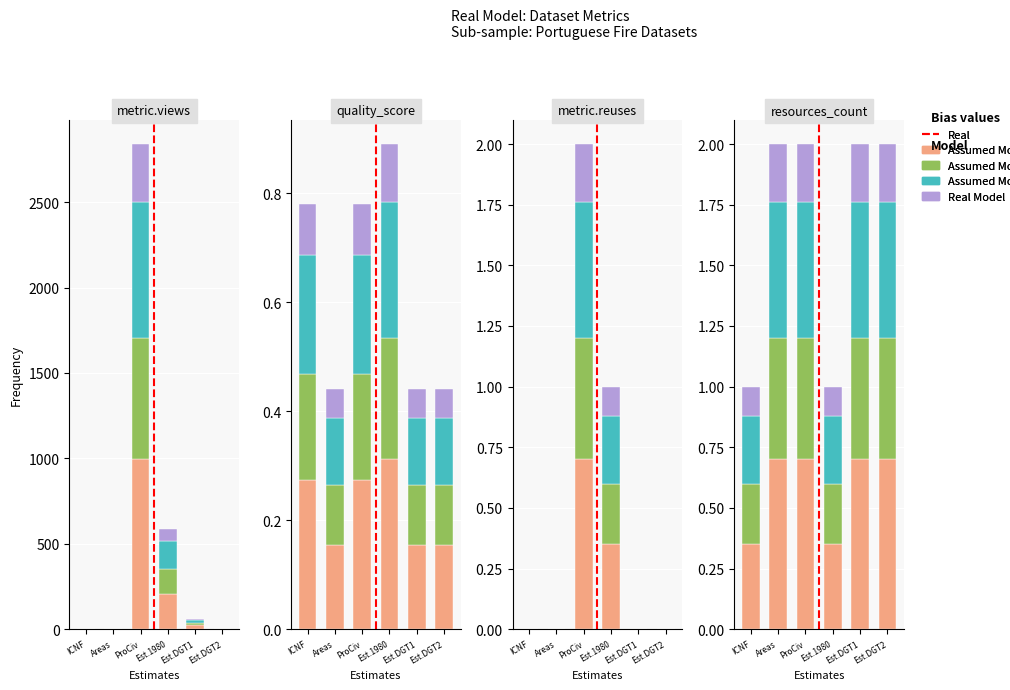

How many data points in metric.views are above 21?

3